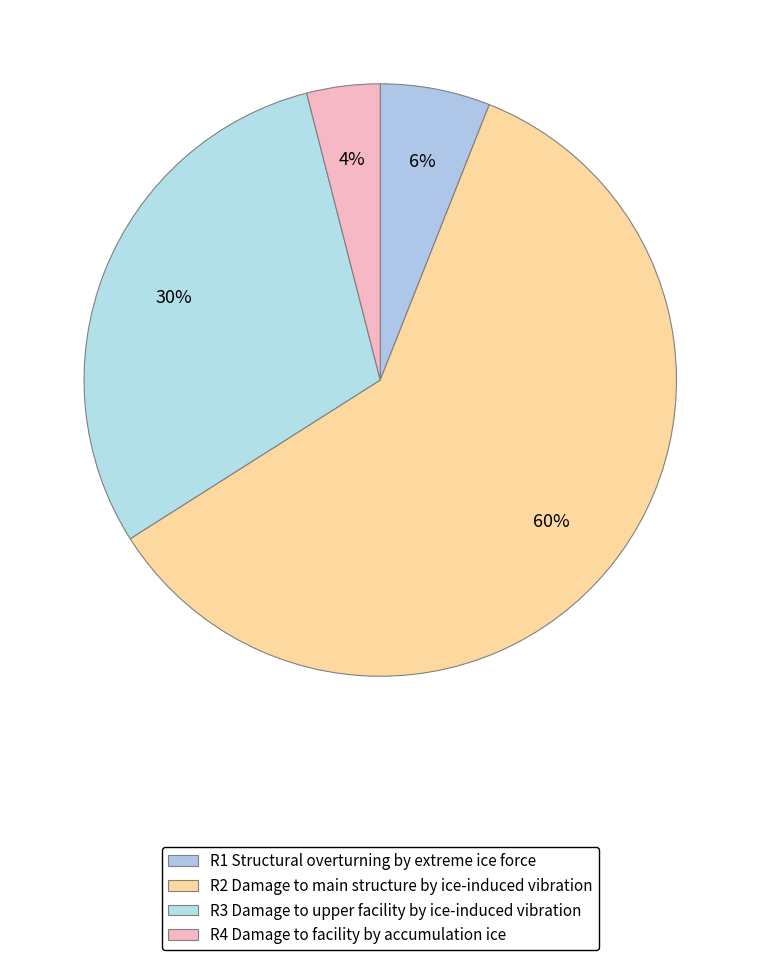

What is the smallest slice in the pie chart?

R4 Damage to facility by accumulation ice